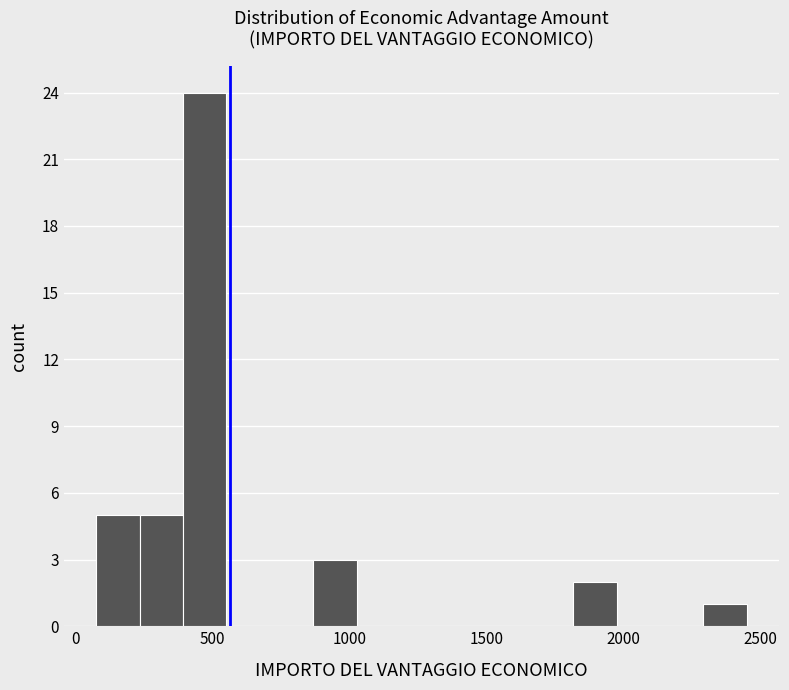

Around what value on the x-axis is the tallest bar? Give the approximate position of its centre, as read against the axis.

450